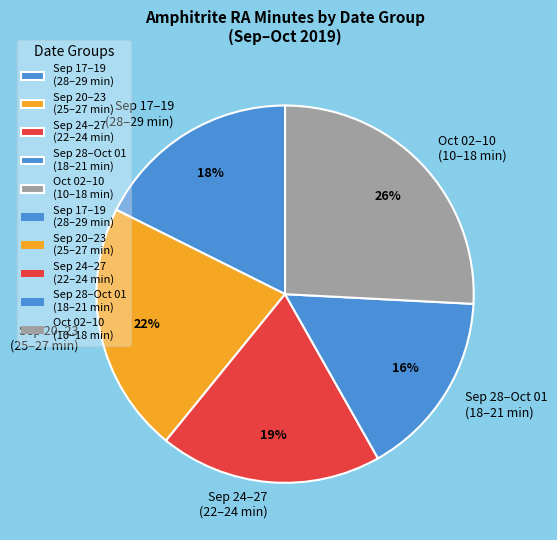

Count the number of slices in the pie.

5